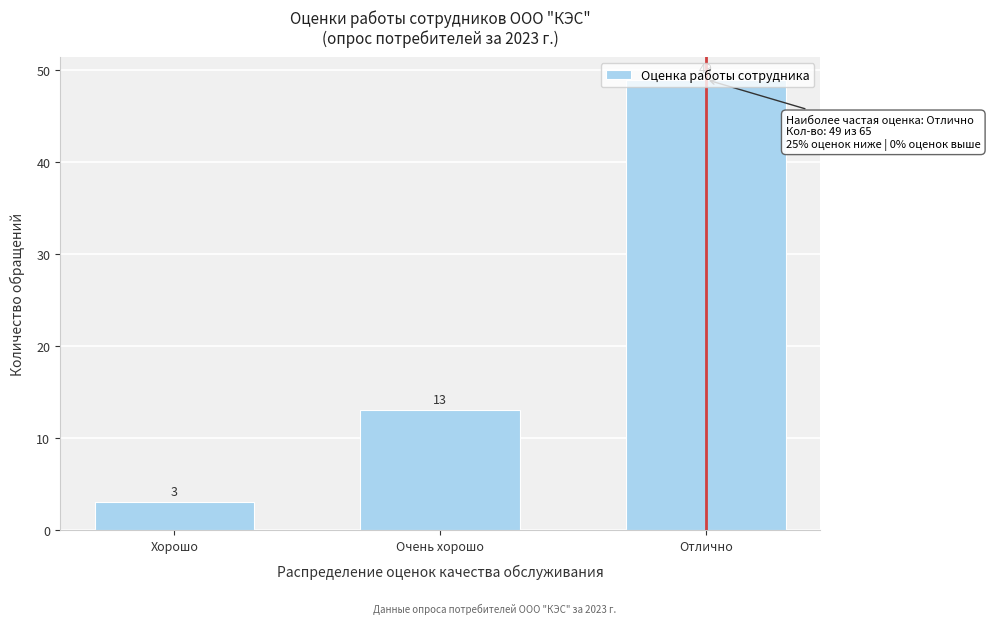

Between Хорошо and Очень хорошо, which is larger?

Очень хорошо